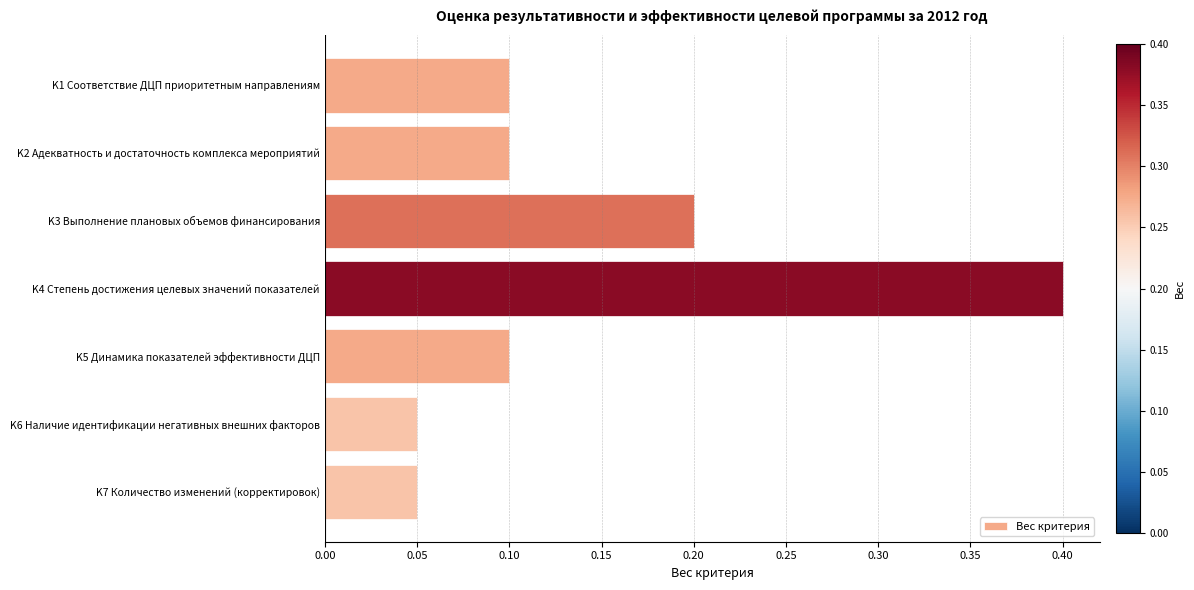

What is the greatest value displayed?

0.4